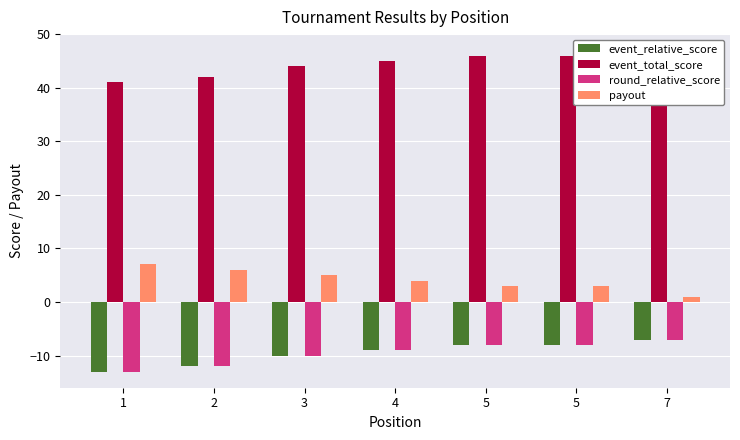

How many bars are there in total?

28